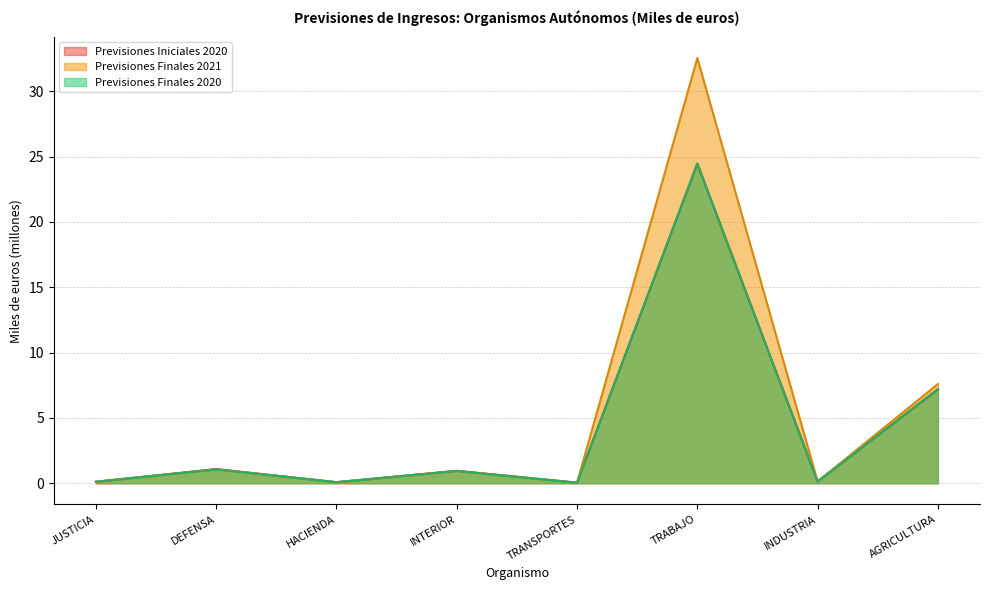

Reading right to left, list all the values displayed in this chart.

Previsiones Iniciales 2020: AGRICULTURA=7.2	INDUSTRIA=0.1	TRABAJO=24.5	TRANSPORTES=0.0	INTERIOR=0.9	HACIENDA=0.1	DEFENSA=1.1	JUSTICIA=0.1
Previsiones Finales 2021: AGRICULTURA=7.6	INDUSTRIA=0.1	TRABAJO=32.5	TRANSPORTES=0.0	INTERIOR=0.9	HACIENDA=0.1	DEFENSA=1.1	JUSTICIA=0.1
Previsiones Finales 2020: AGRICULTURA=7.2	INDUSTRIA=0.1	TRABAJO=24.5	TRANSPORTES=0.0	INTERIOR=0.9	HACIENDA=0.1	DEFENSA=1.1	JUSTICIA=0.1